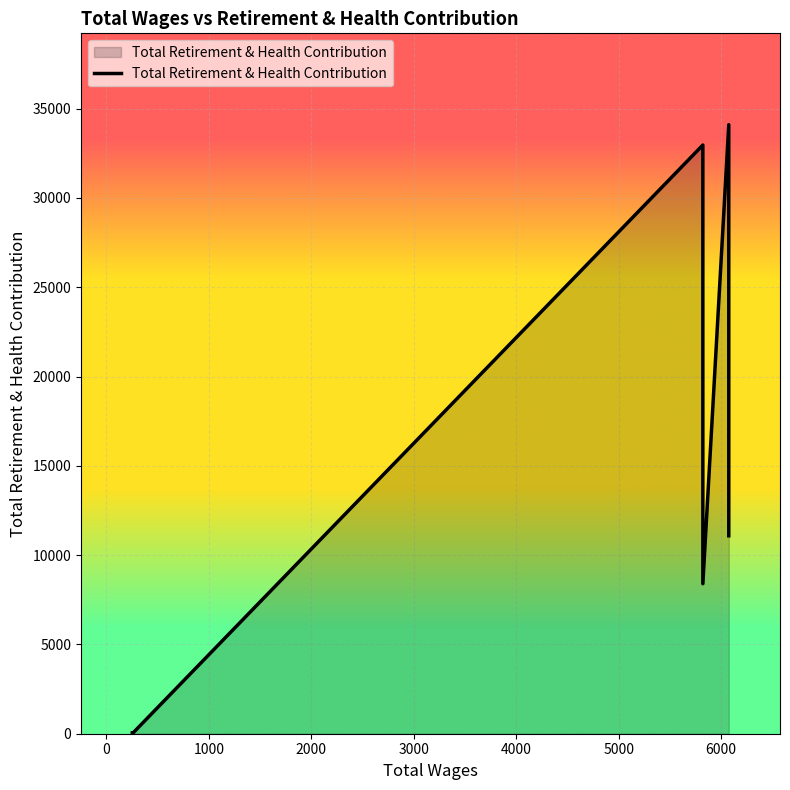

What is the label of the 7th point from the left?

5822.0